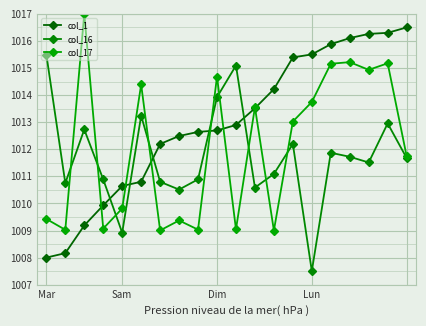

True or false: col_16 has more than 1 points higher than both neighbors.

True